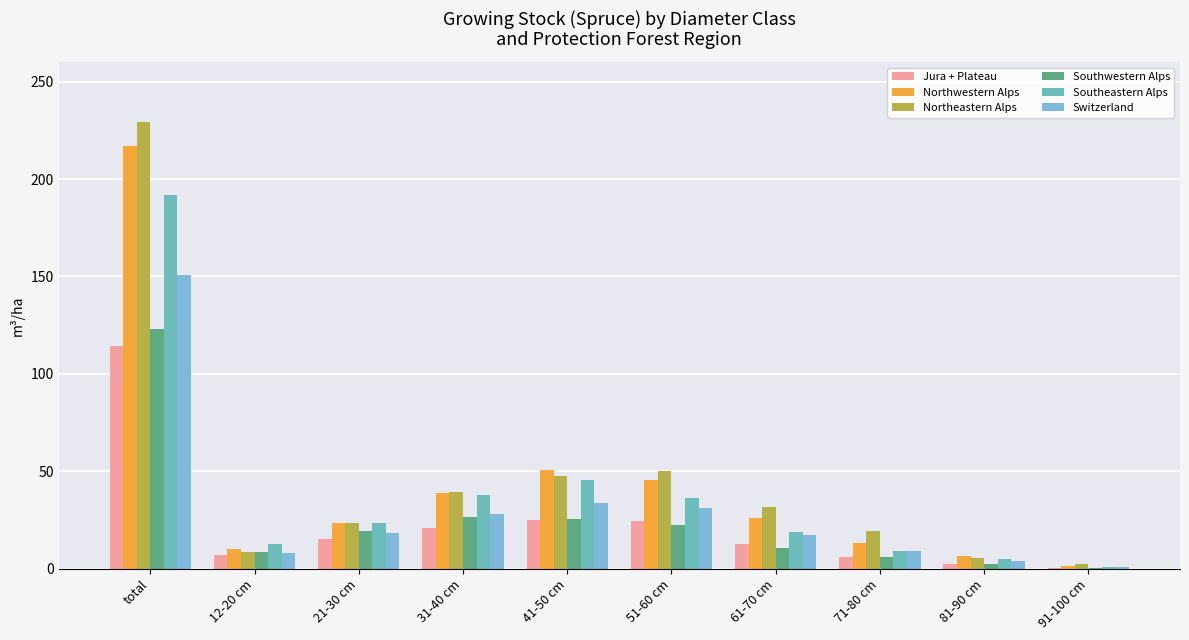

At which label does Jura + Plateau reach its peak?

total